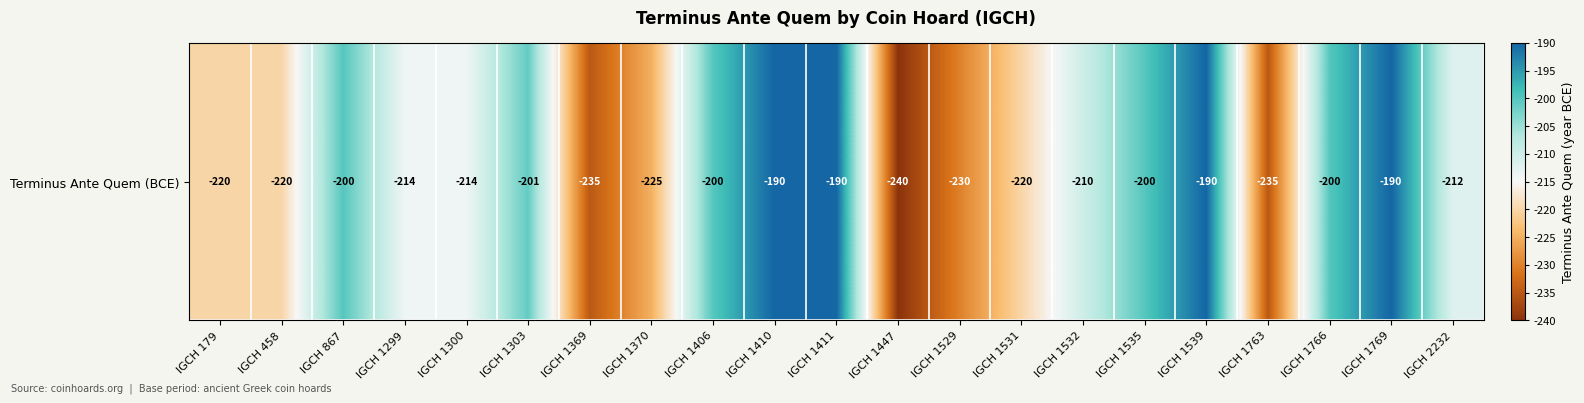

What is the difference between the maximum and second lowest values?

45